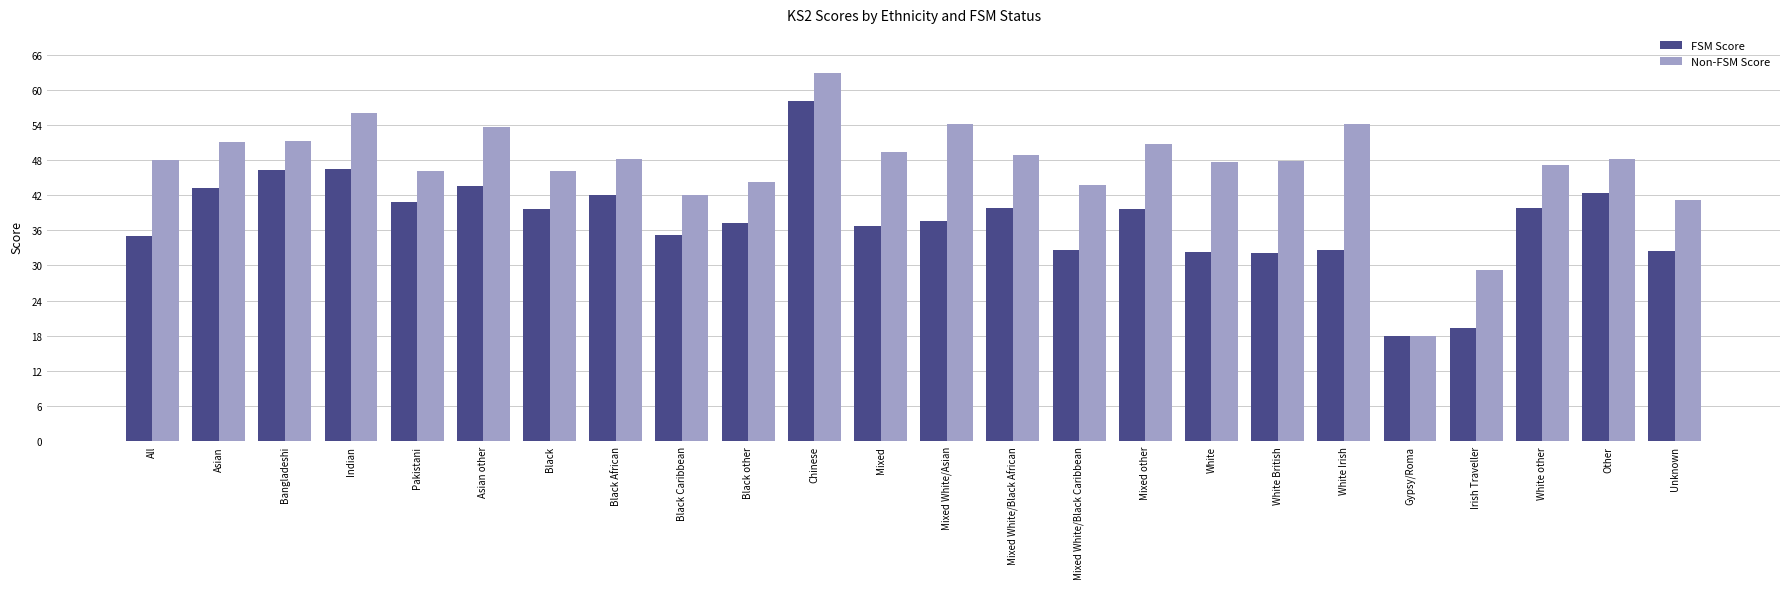

Is it true that FSM Score equals 55.2 at Pakistani?

False